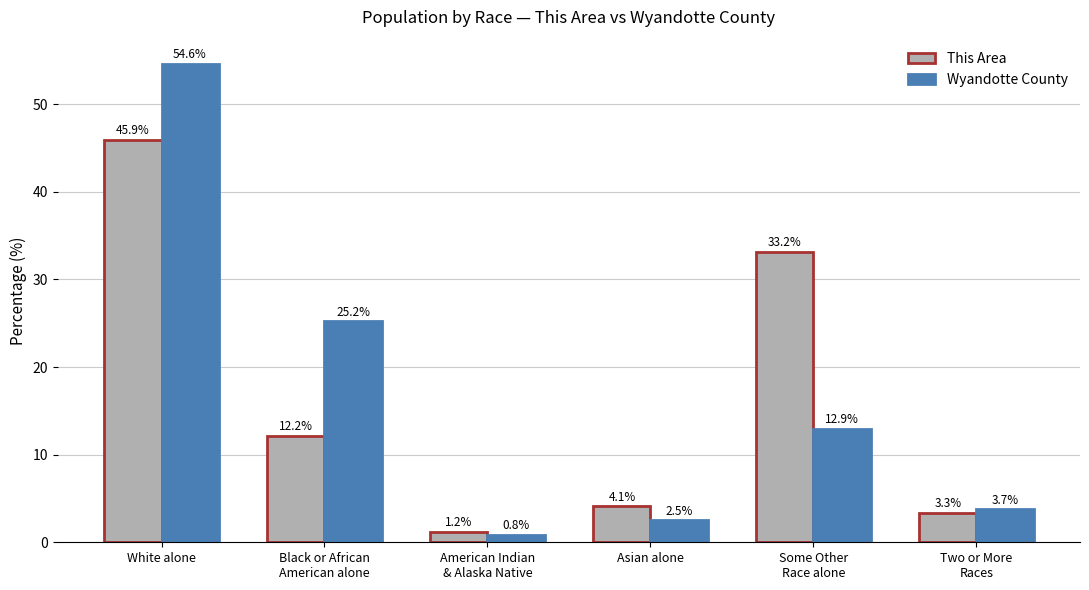

Reading left to right, extract all data points from this chart.

This Area: 45.9	12.2	1.2	4.1	33.2	3.3
Wyandotte County: 54.6	25.2	0.8	2.5	12.9	3.7